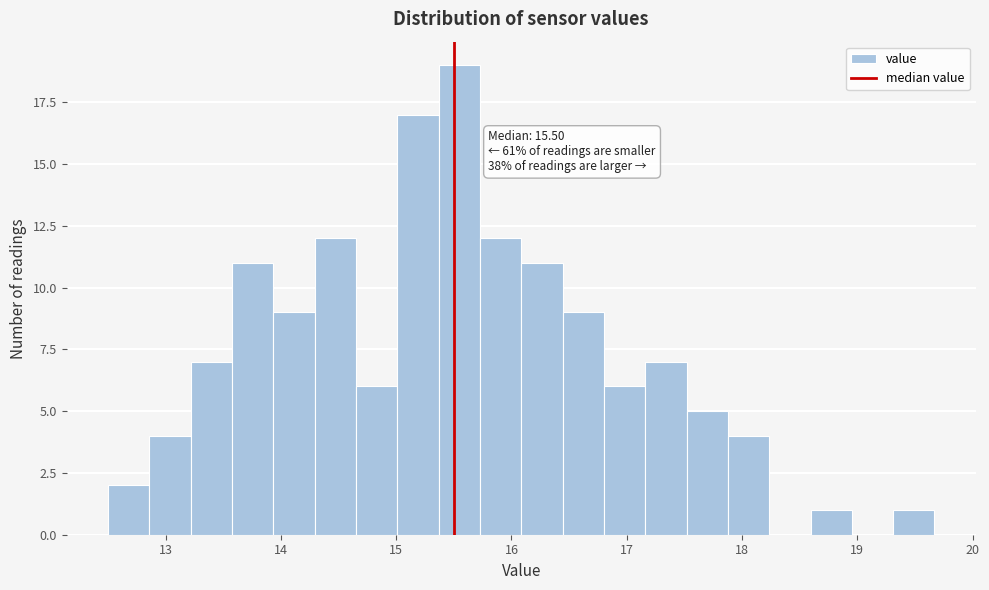

Read against the x-axis, roughly where is the centre of the tallest bar?

15.5